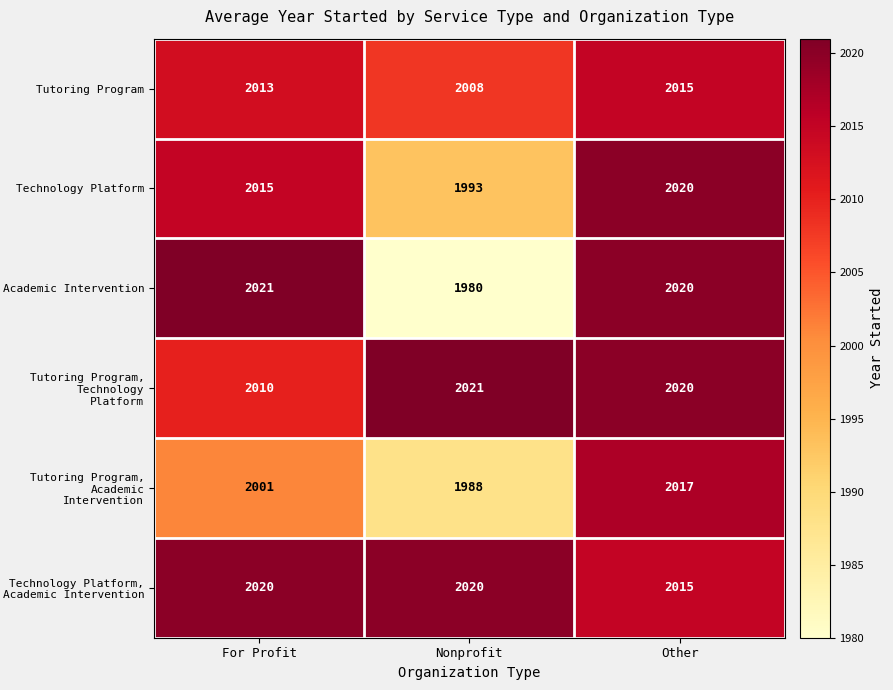

What is the difference between the second highest and minimum values in the Academic Intervention series?

40